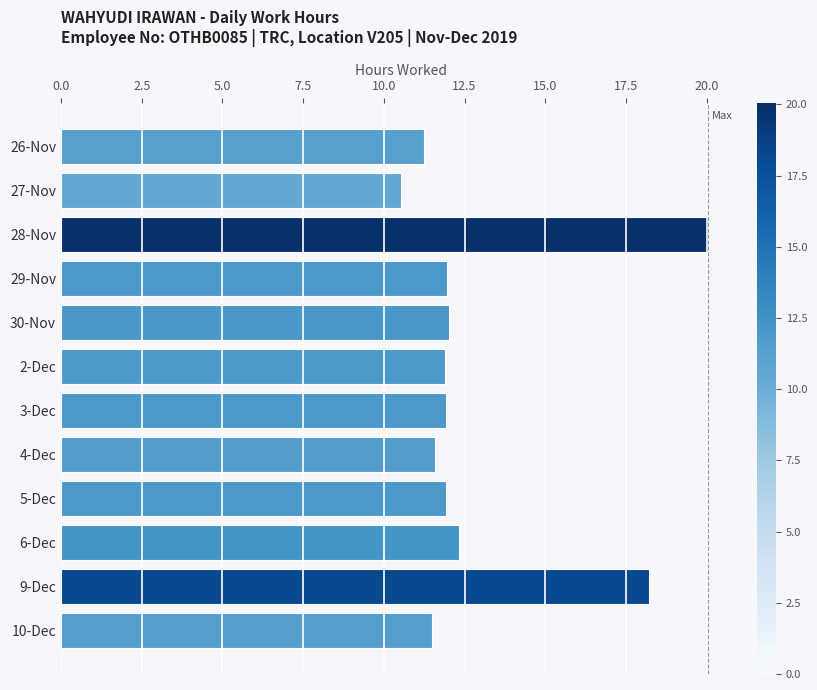

Which has a higher value, 27-Nov or 10-Dec?

10-Dec